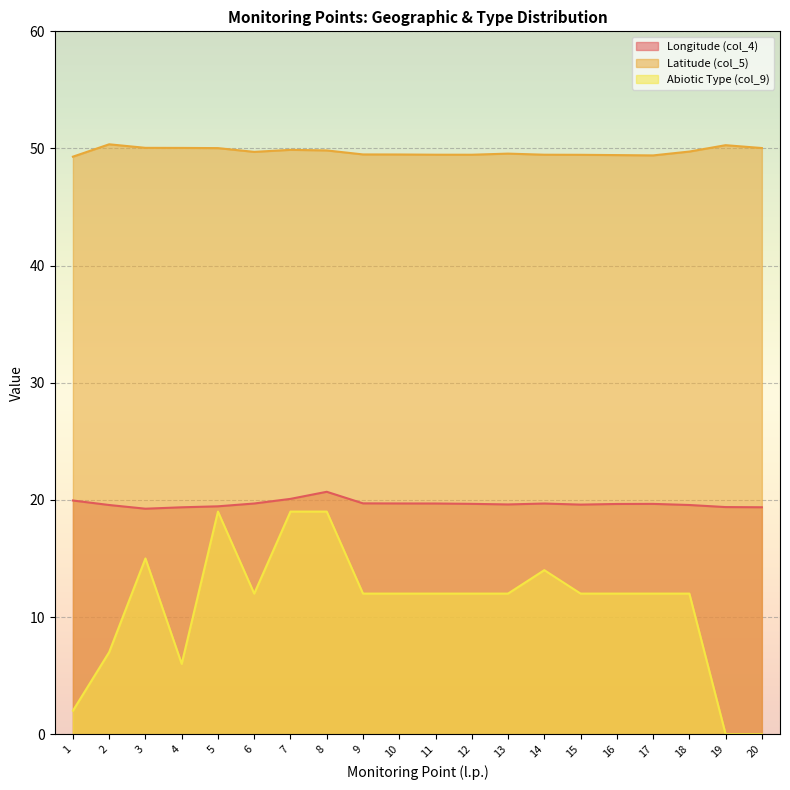

What is the total value across all series at 10?

81.2